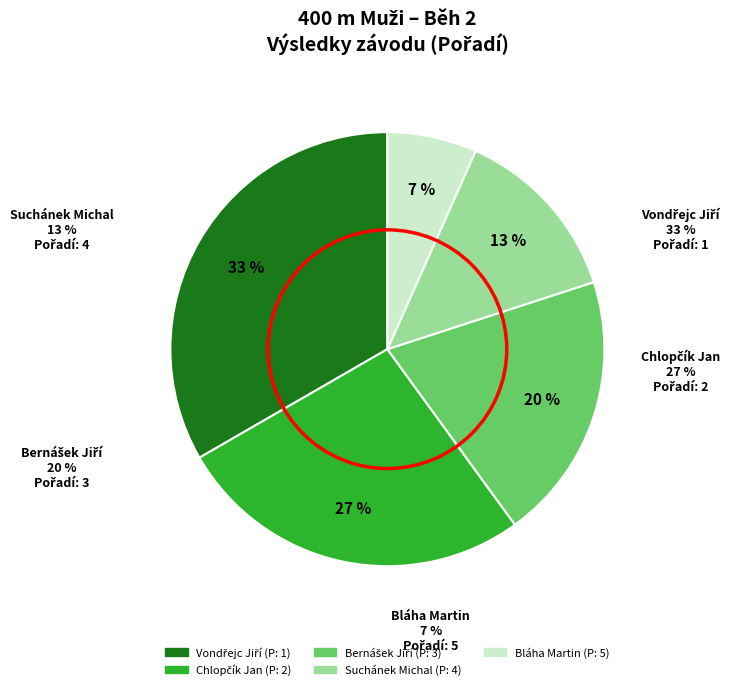

Count the number of slices in the pie.

5